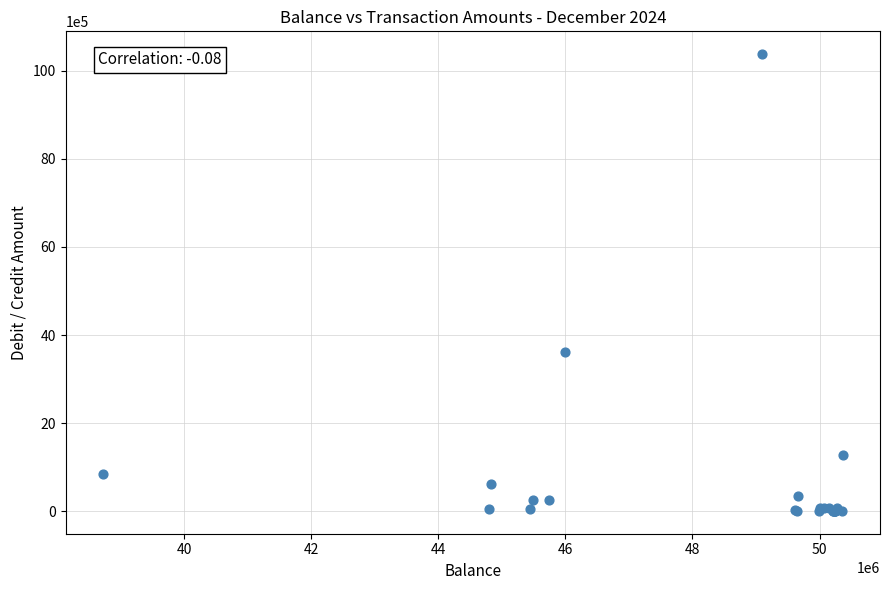

What Y value in the scatter plot is closest to 5192725?

3619000.0